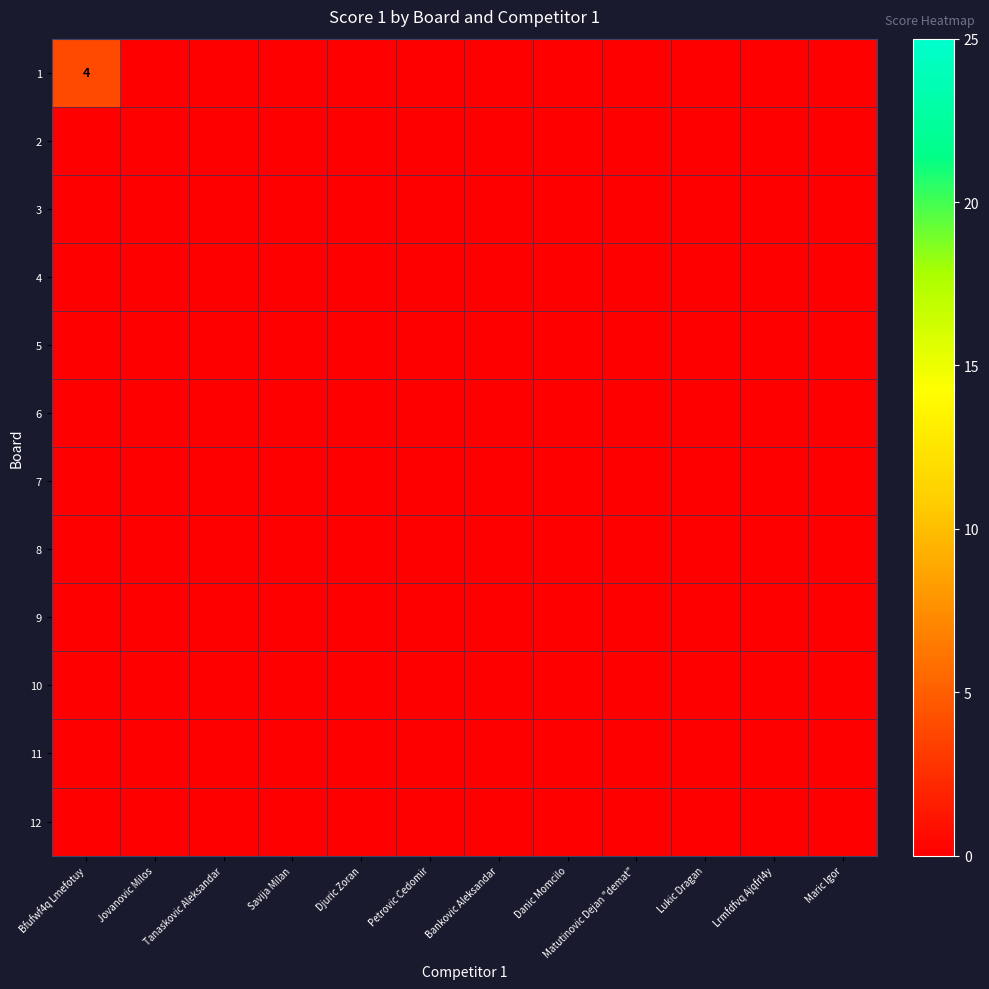

True or false: 7 has a value of 0 at Matutinovic Dejan "demat".

True